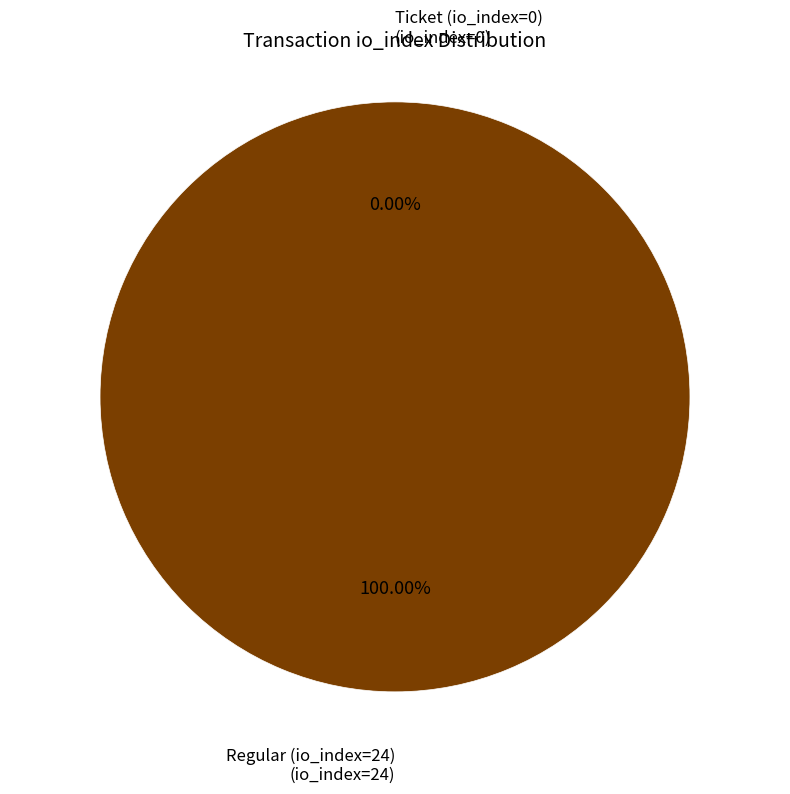

Rank the categories by value from highest to lowest.

Regular (io_index=24), Ticket (io_index=0)